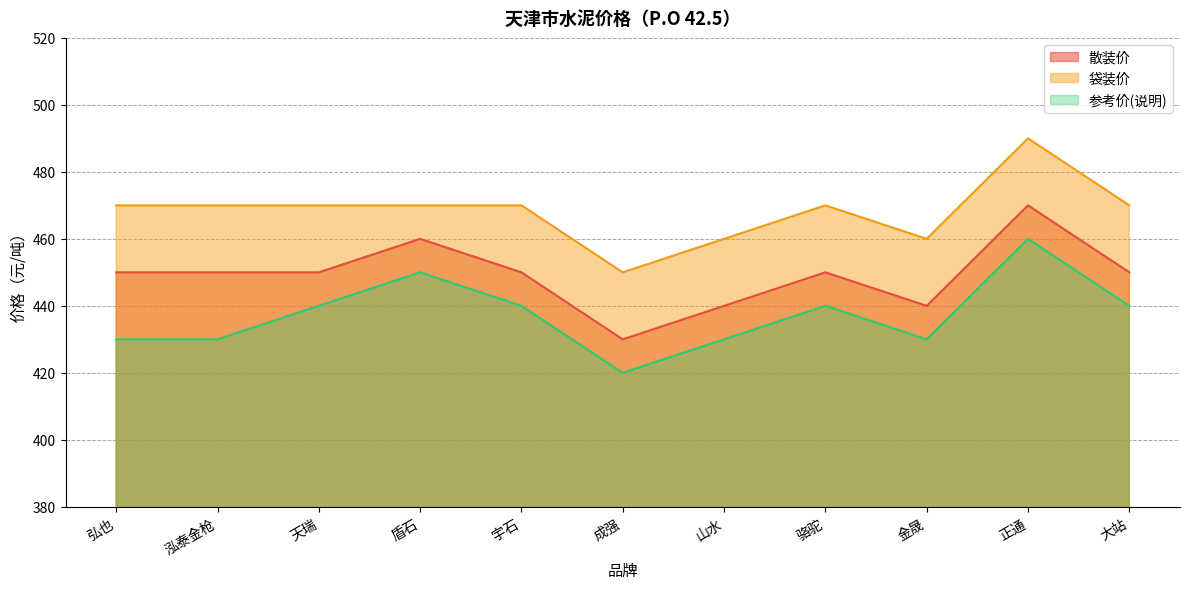

What is the label of the 11th point from the left?

大站